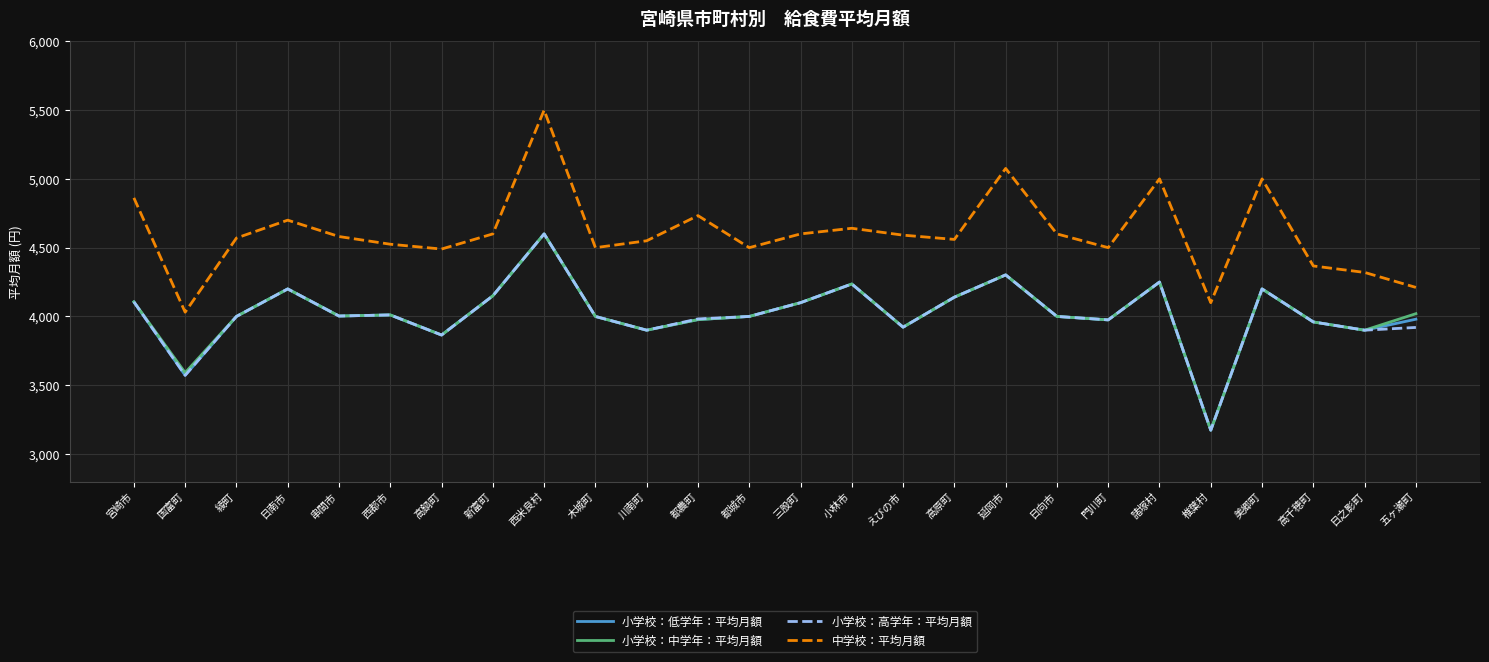

What is the total value across all series at 宮崎市?

17180